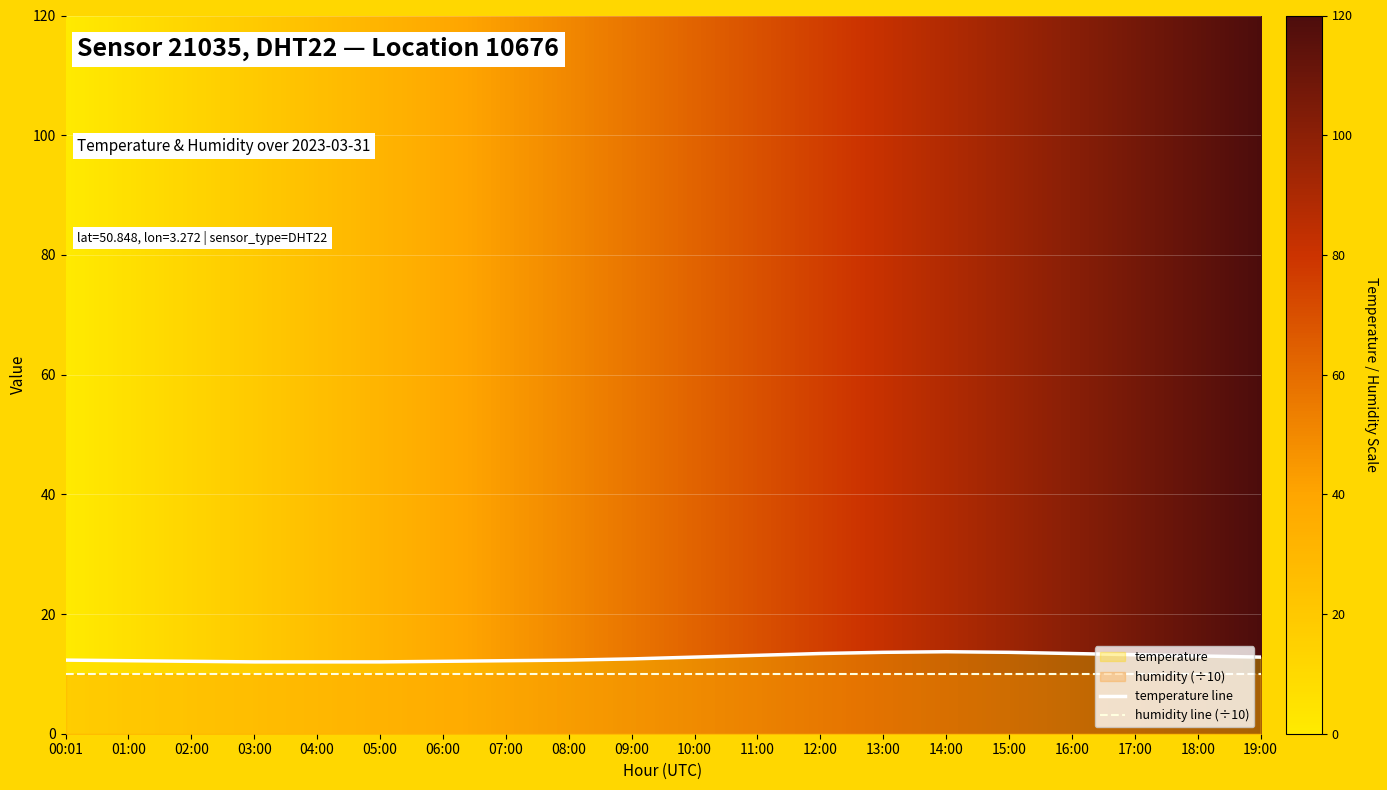

What position from the right is 05:00?

15